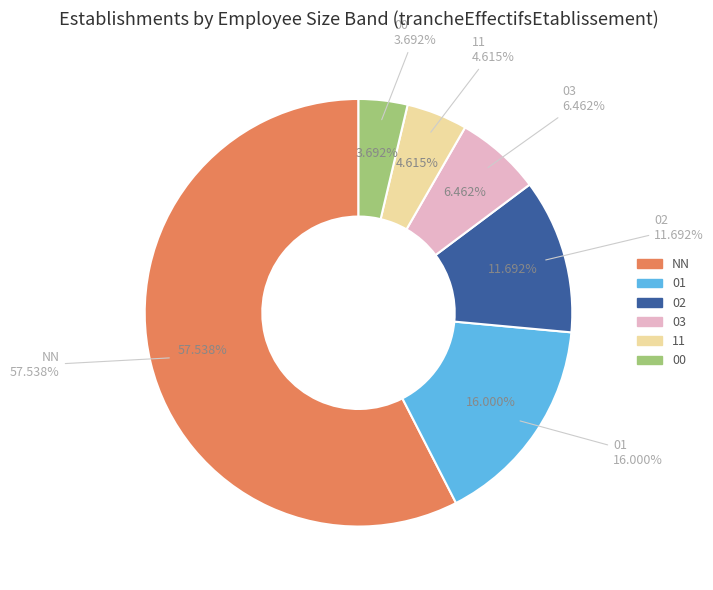

Is it true that 03 is 1% of the pie?

False